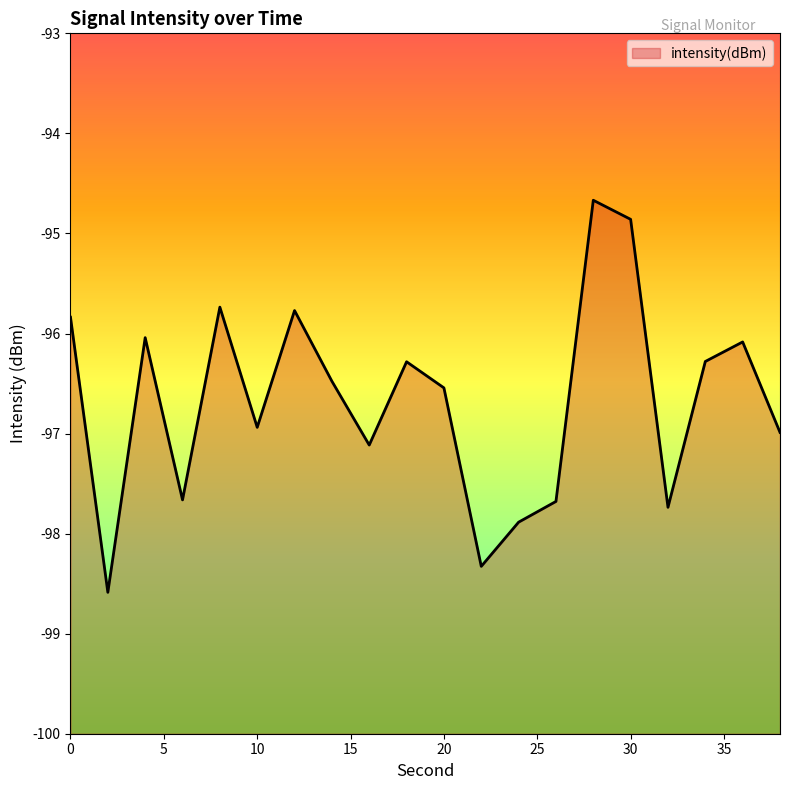

At which category does the chart reach its minimum across all series?

2